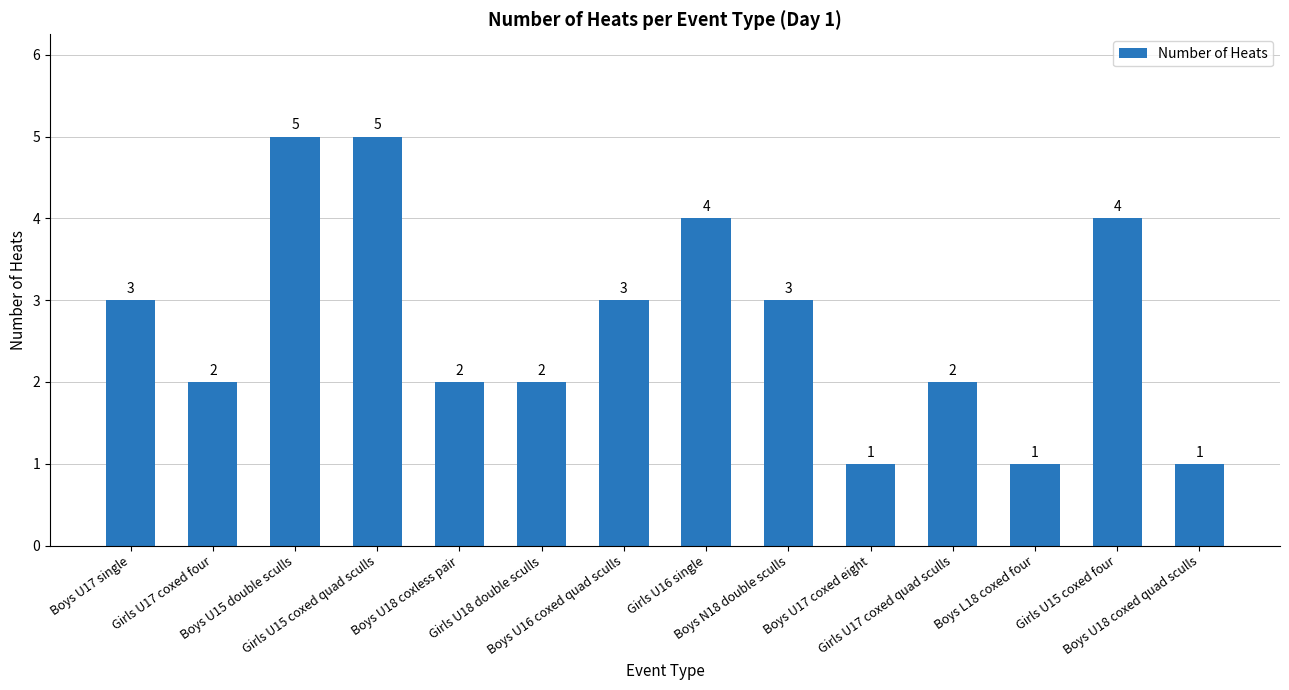

What position from the left is Boys N18 double sculls?

9